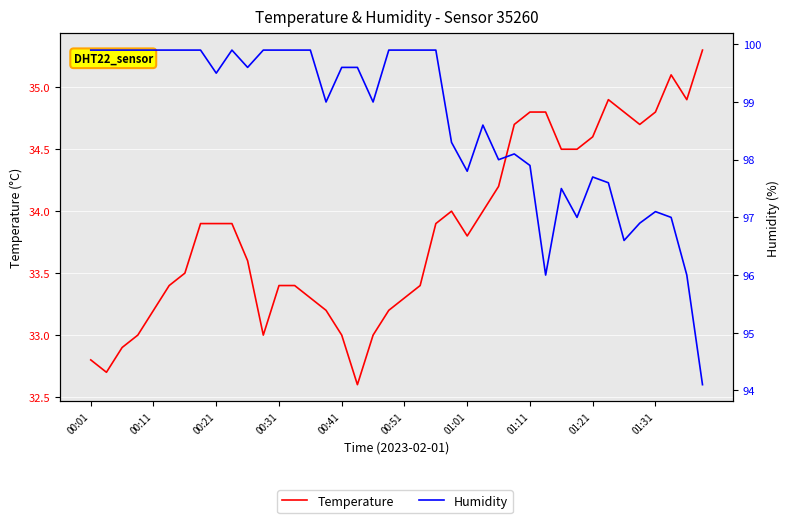

How many data points in Temperature are above 33?

32